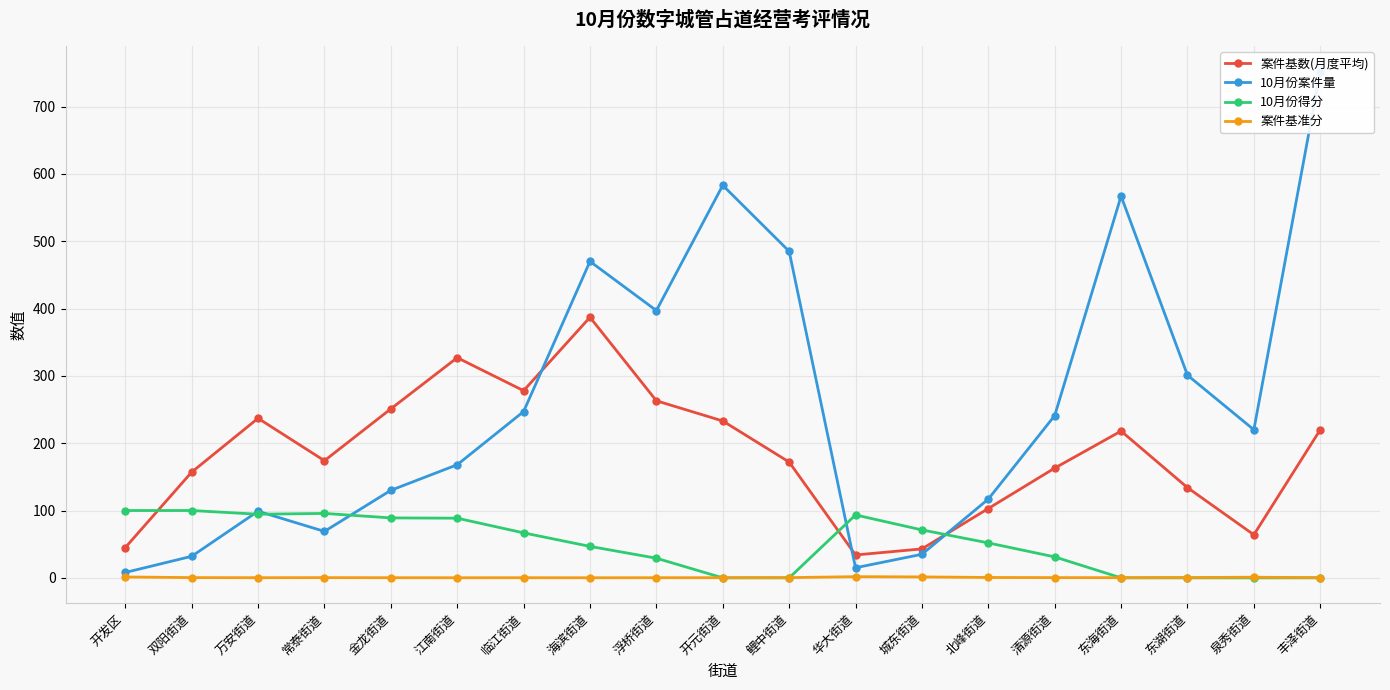

List the series in order of their peak value, lowest first.

案件基准分, 10月份得分, 案件基数(月度平均), 10月份案件量